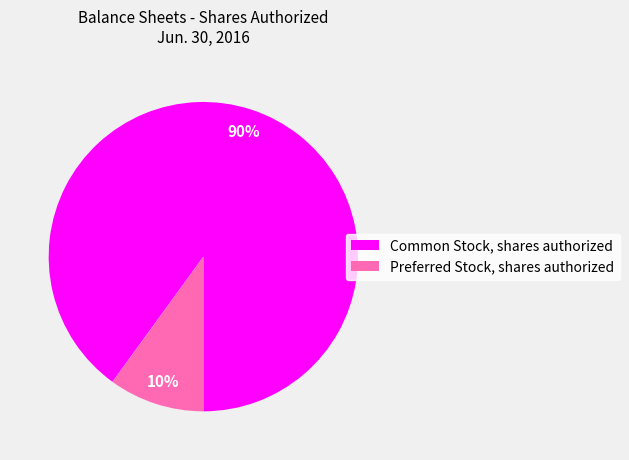

Is there any slice that represents more than half of the pie?

Yes